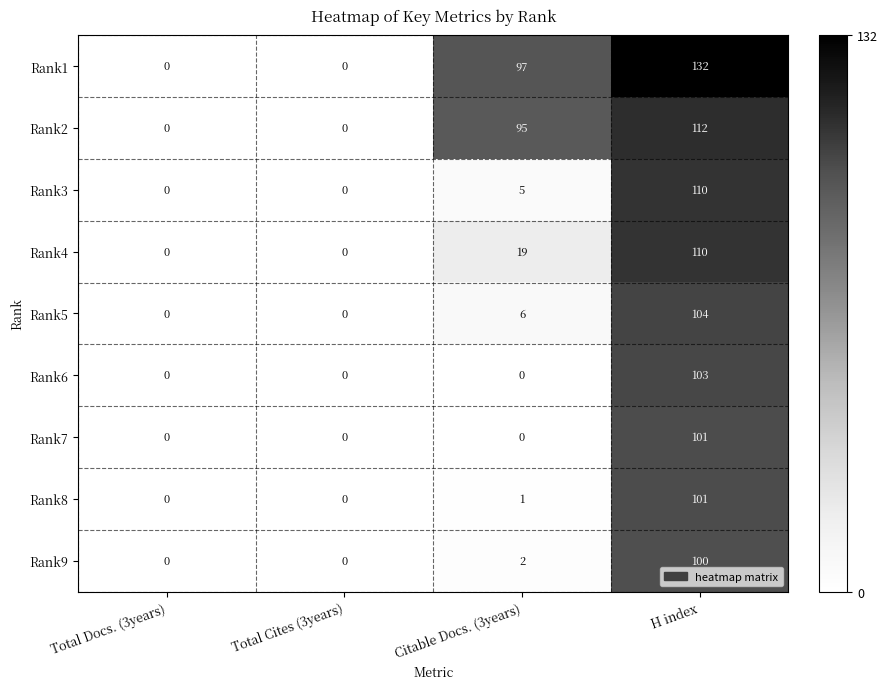

At which label does Rank8 reach its peak?

H index